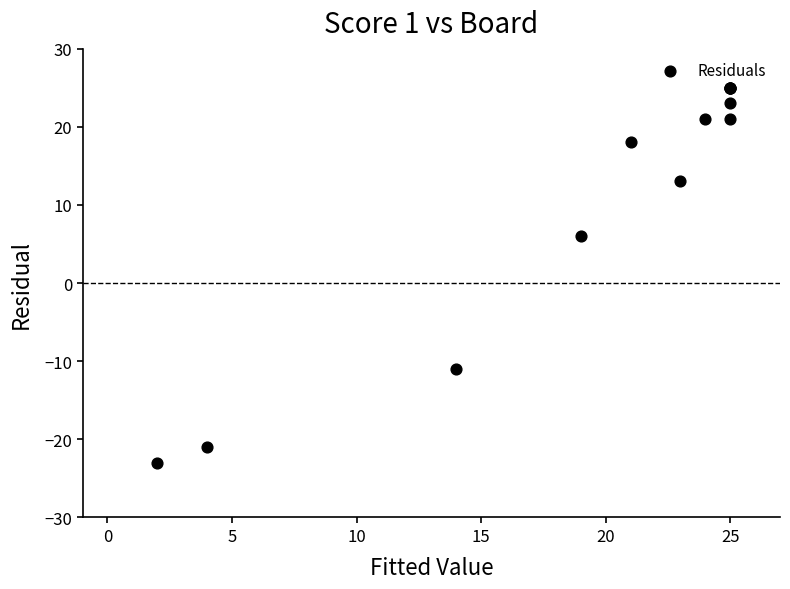

What Y value in the scatter plot is closest to 1?

6